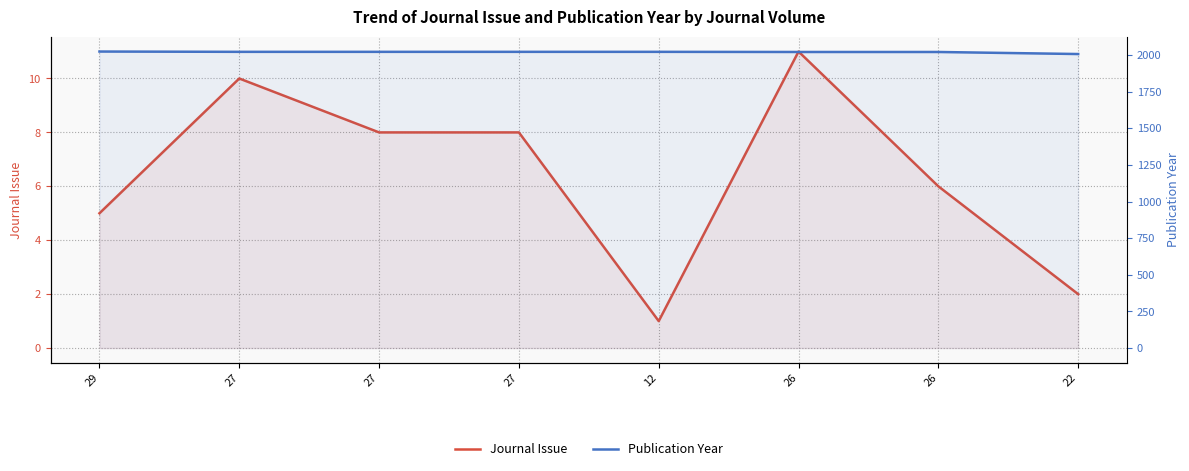

At which category is the sum across all series the highest?

27